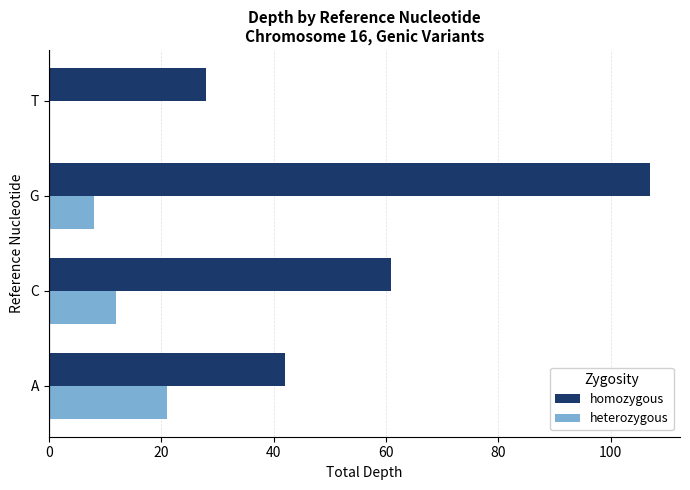

What is the approximate value of homozygous at A, to the nearest 5?

40